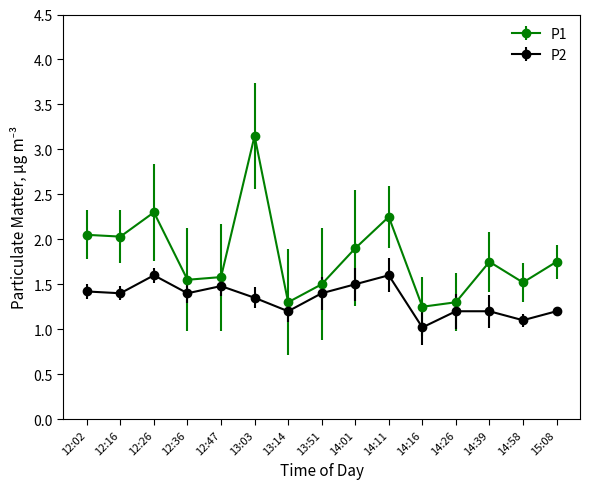

What is the sum of the P2 values at 13:14 and 14:58?

2.3